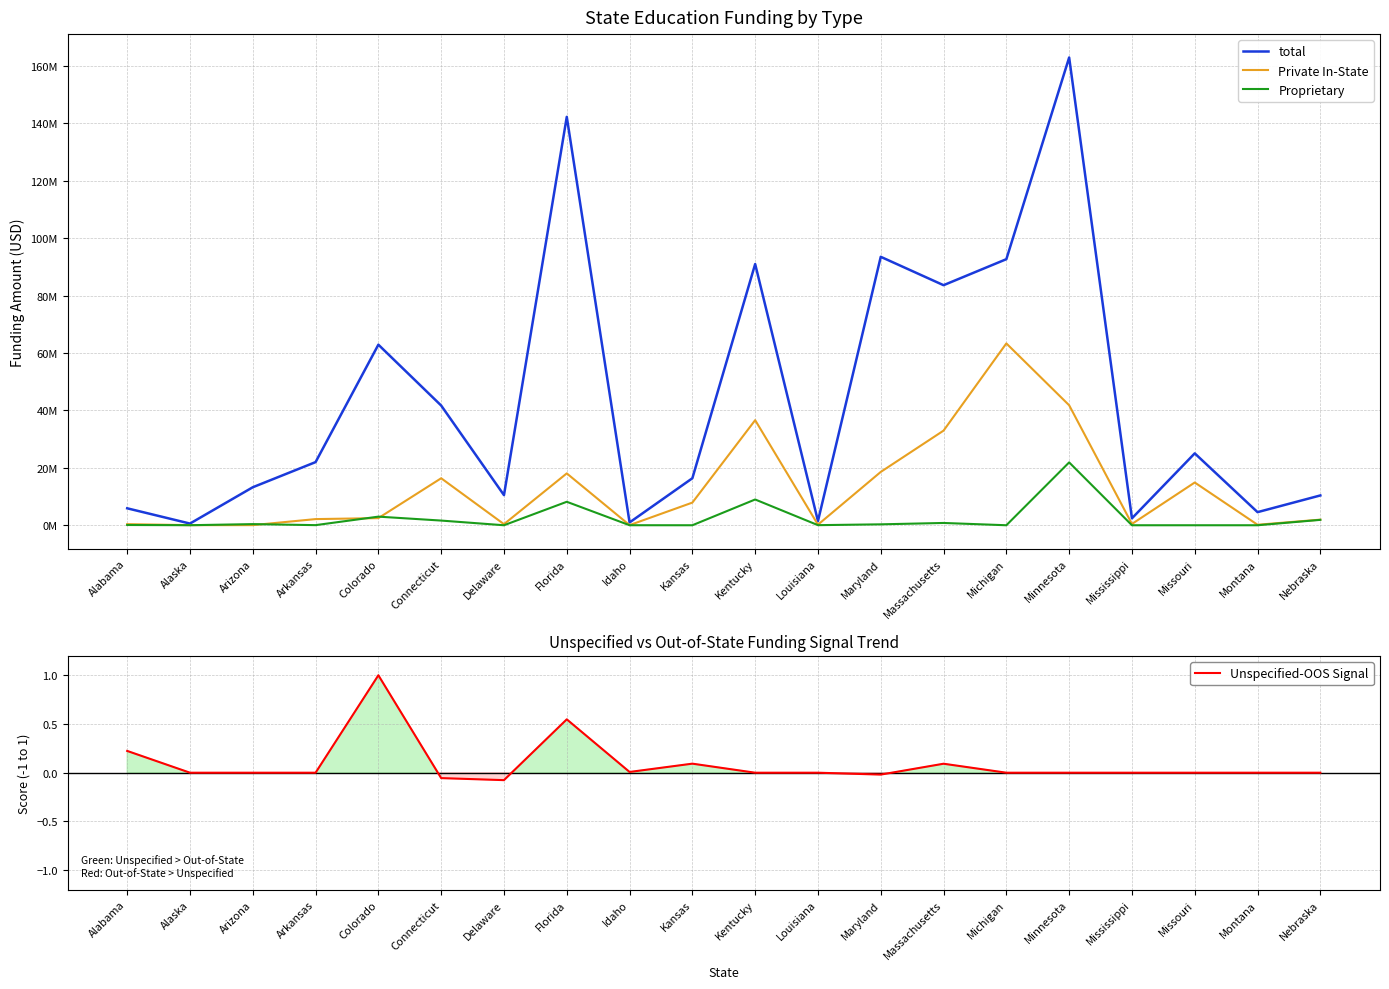

What is the difference between the maximum and second lowest values in the Unspecified-OOS Signal series?

1.1